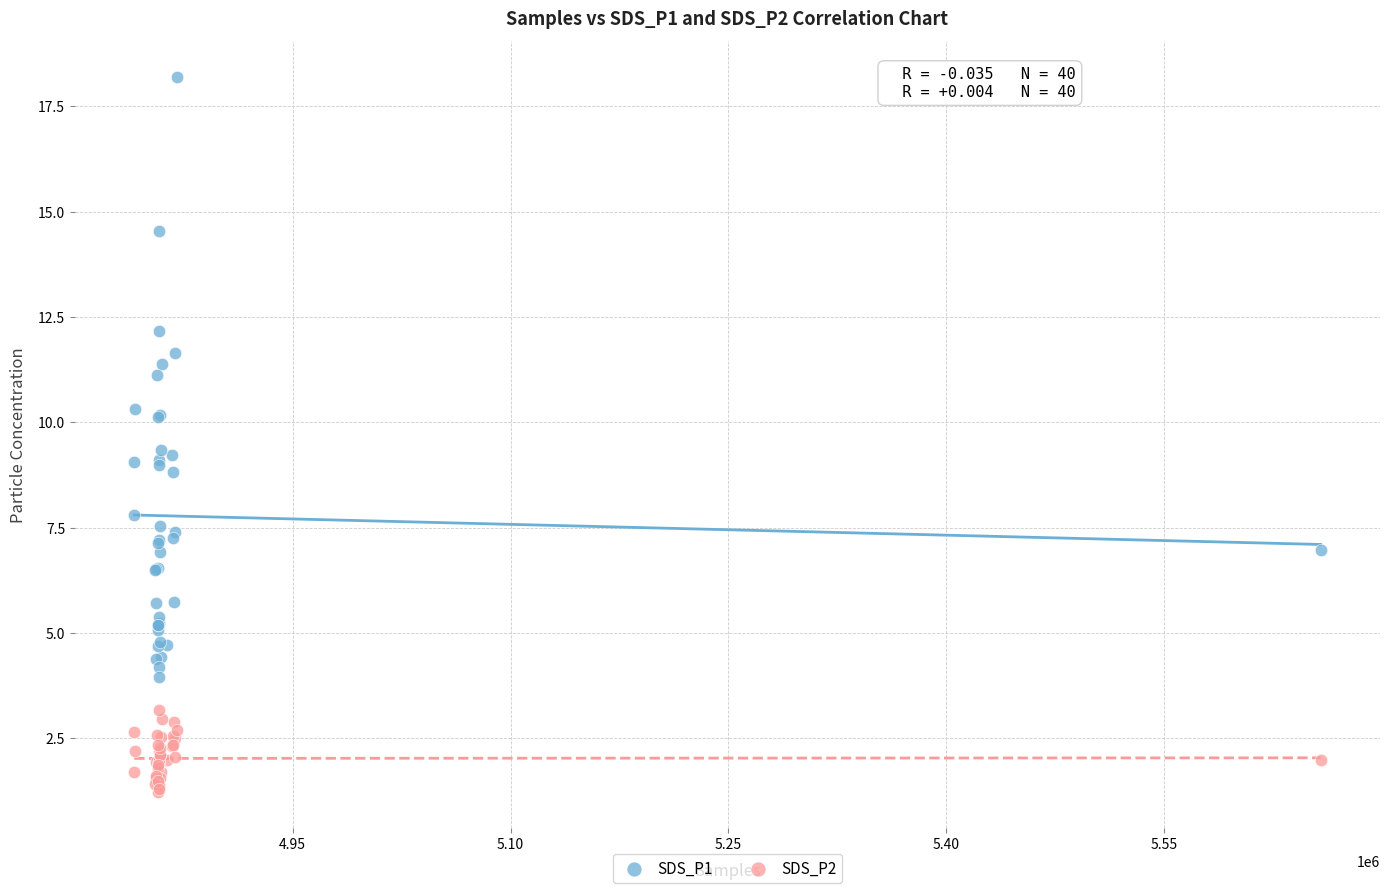

What are all the series names shown in the legend?

SDS_P1, SDS_P2